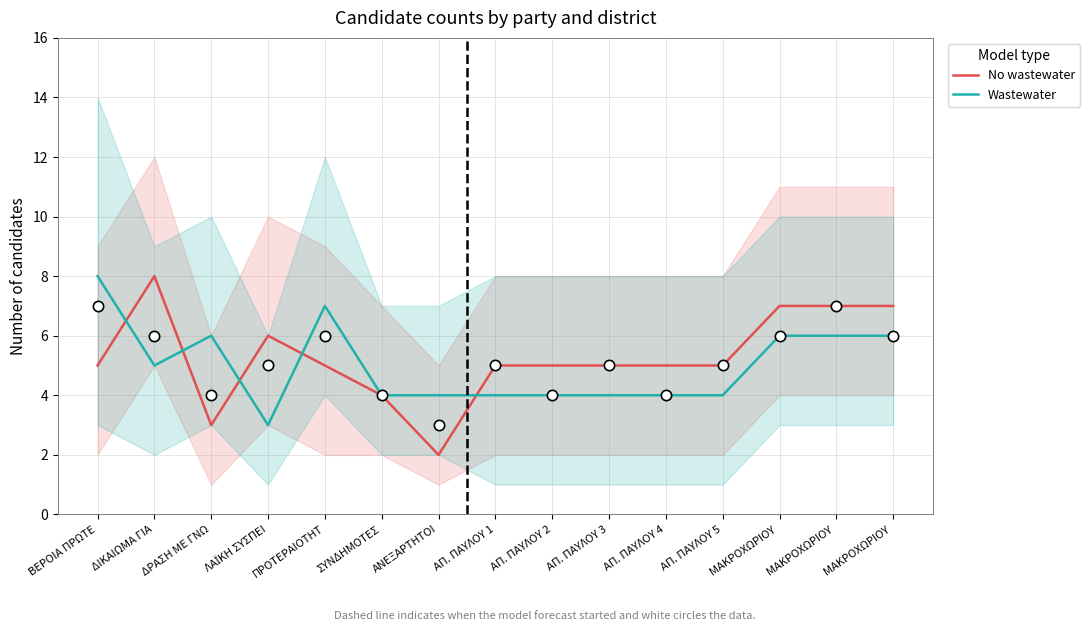

What are all the series names shown in the legend?

No wastewater, Wastewater